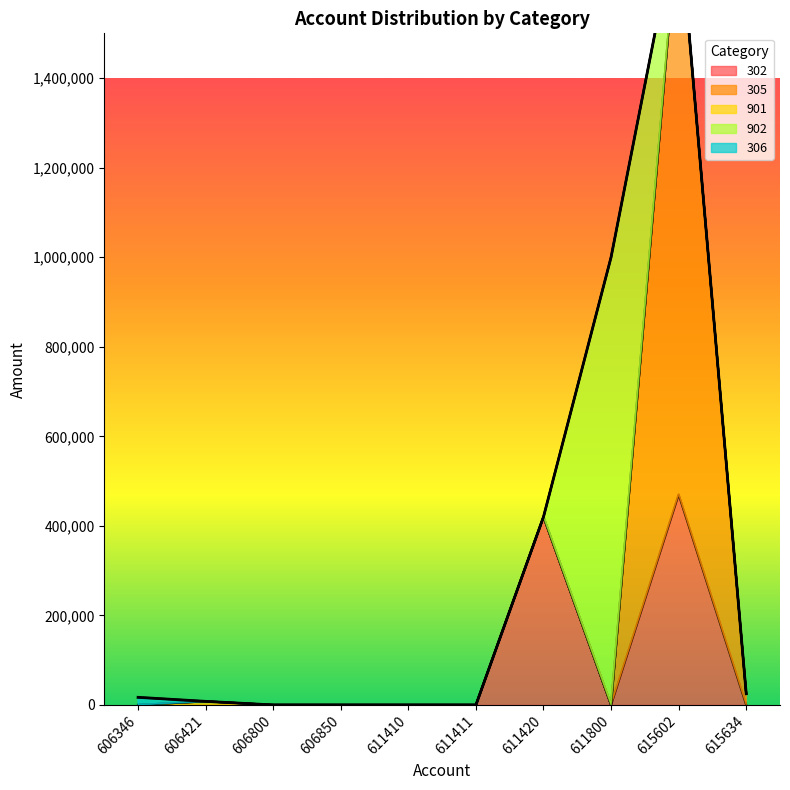

What is the difference between the maximum and minimum values in the 901 series?

8000